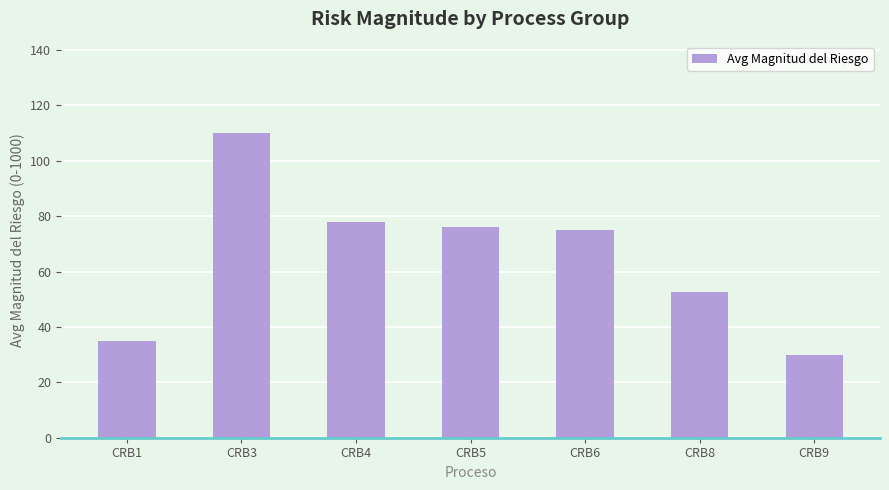

Between CRB8 and CRB3, which is larger?

CRB3